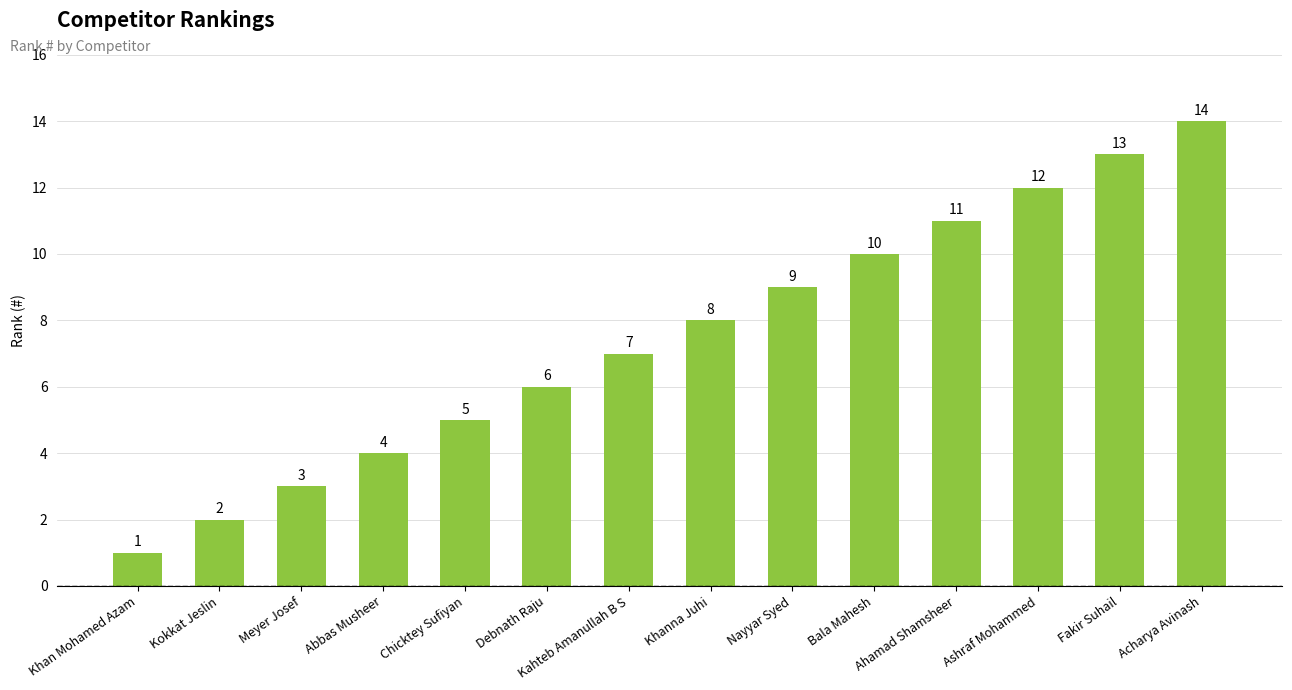

What position from the left is Chicktey Sufiyan?

5